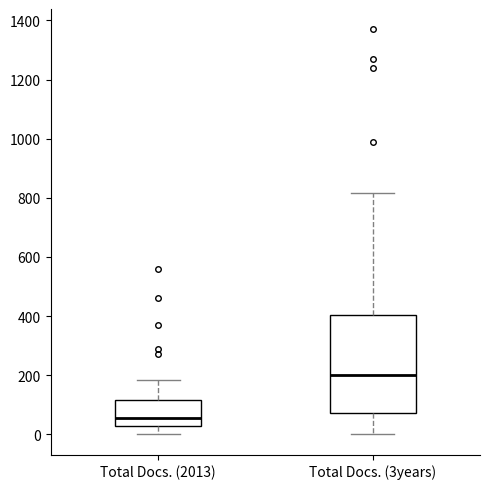

Which box is the tallest, from its lower edge to its upper edge?

Total Docs. (3years)